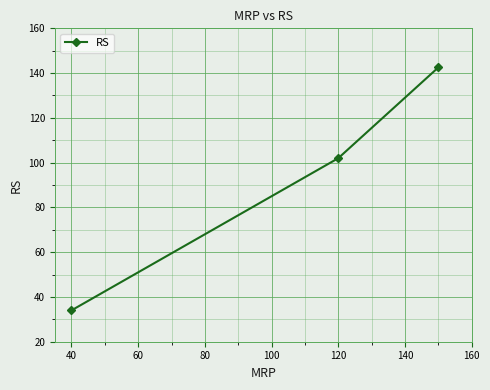

Count the number of values greater than 102.

1